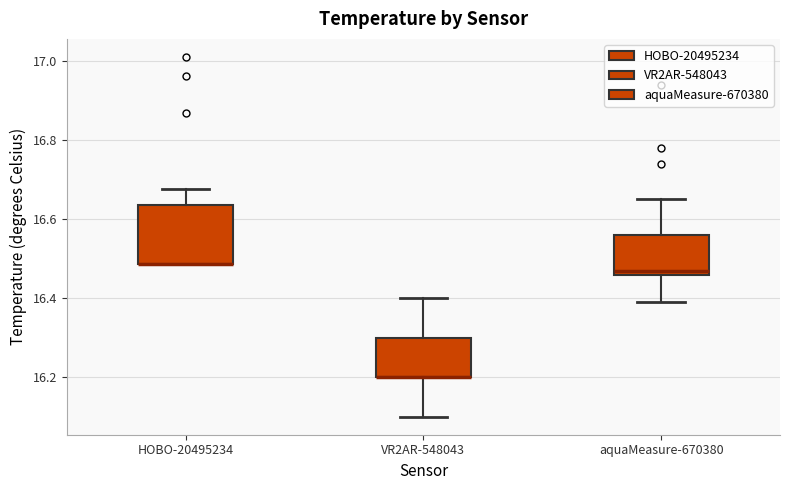

Where is the upper edge of the box for HOBO-20495234 on the y-axis? The values are not printed on the chart, so give them approximately, as read against the axis.

16.64